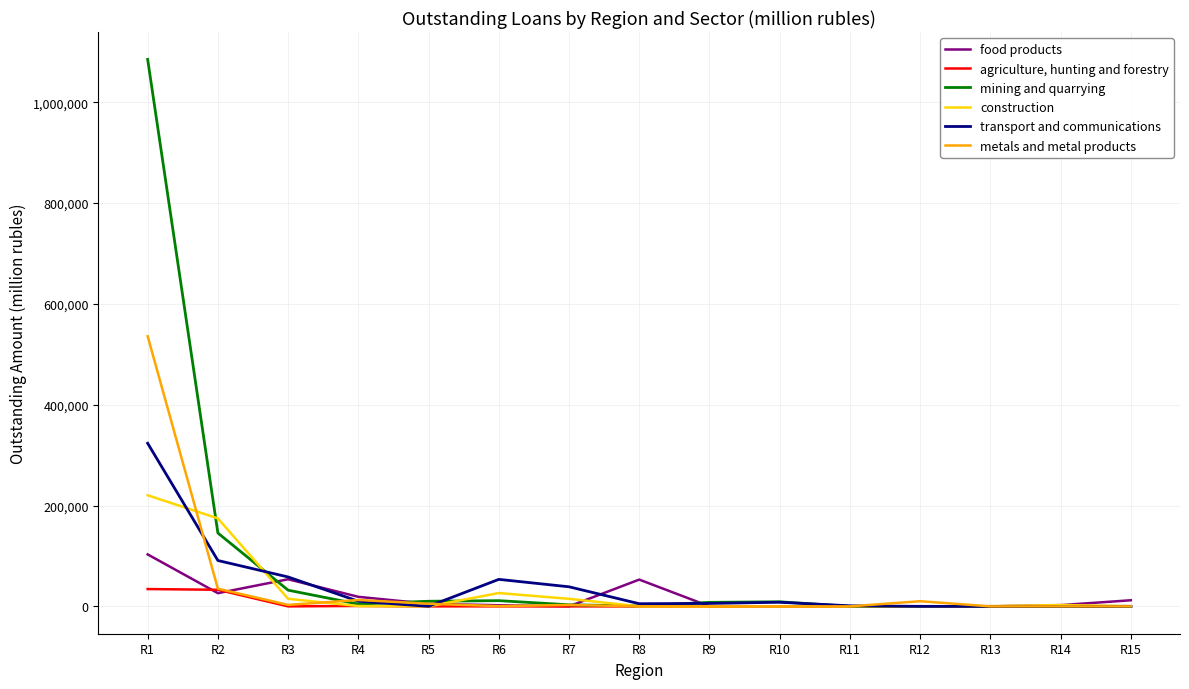

At which category does the chart reach its peak across all series?

R1